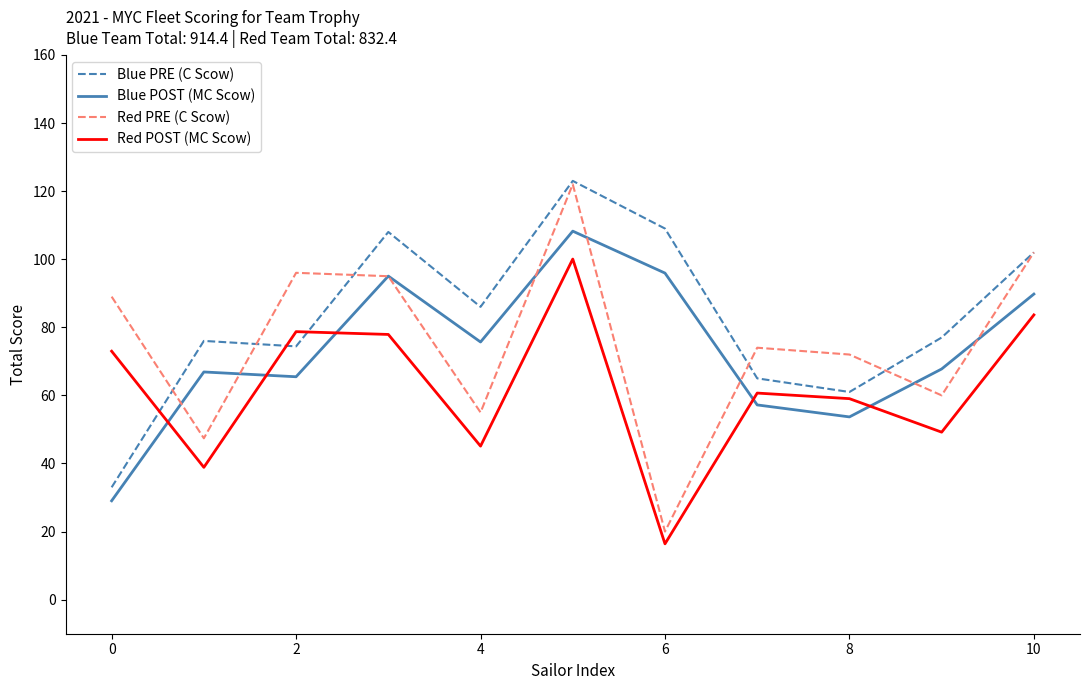

What are all the series names shown in the legend?

Blue PRE (C Scow), Blue POST (MC Scow), Red PRE (C Scow), Red POST (MC Scow)